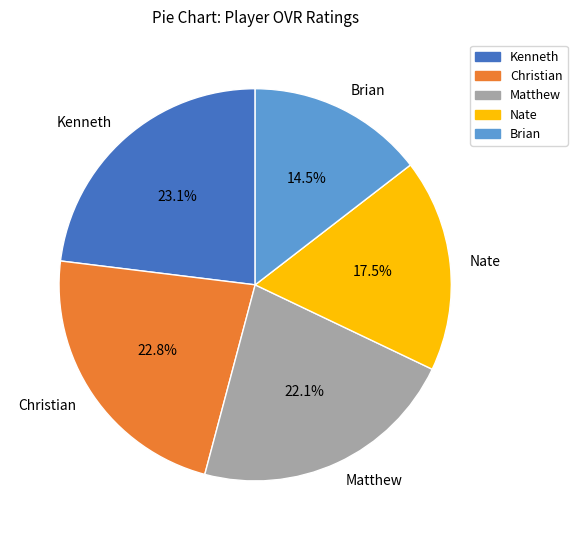

Which slice is the smallest?

Brian